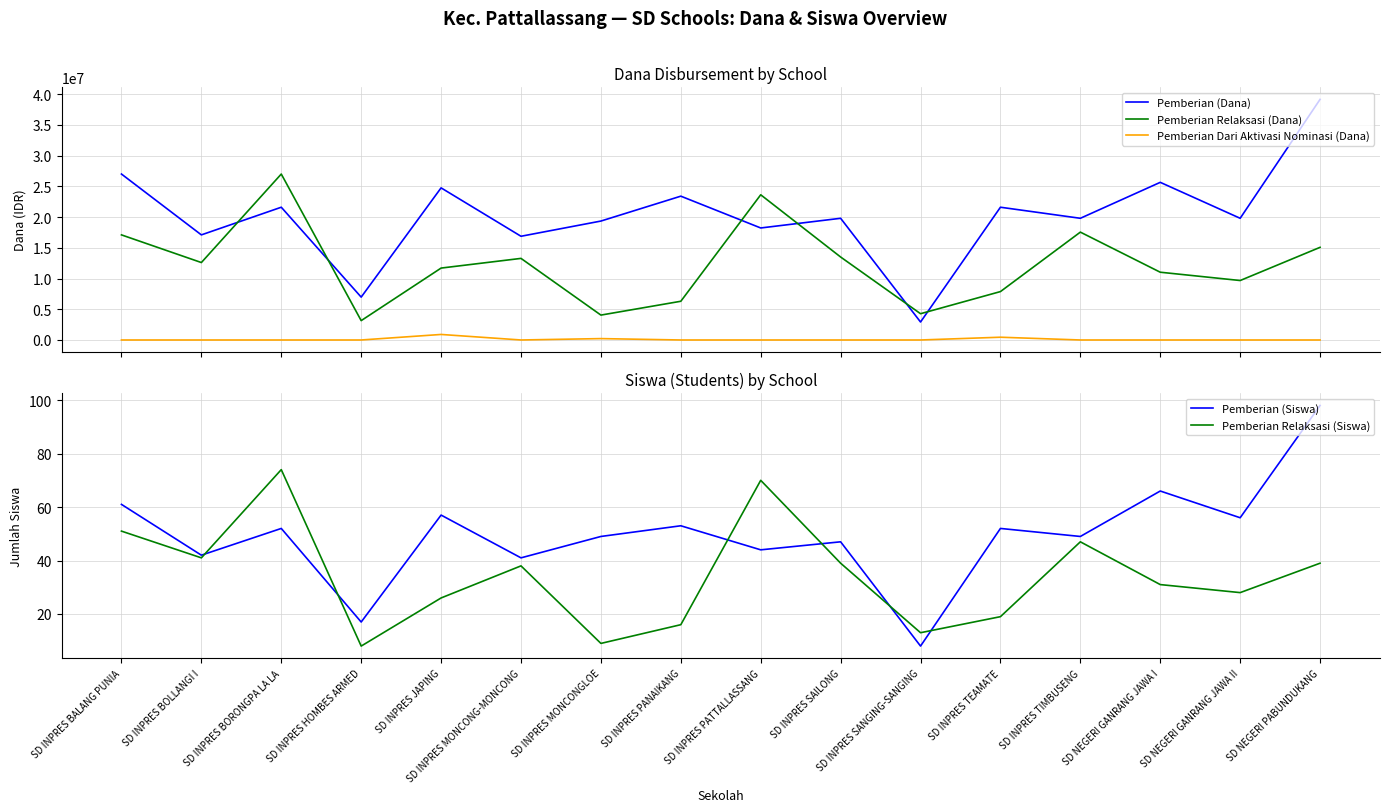

Is this an area chart (filled region under the line)?

No